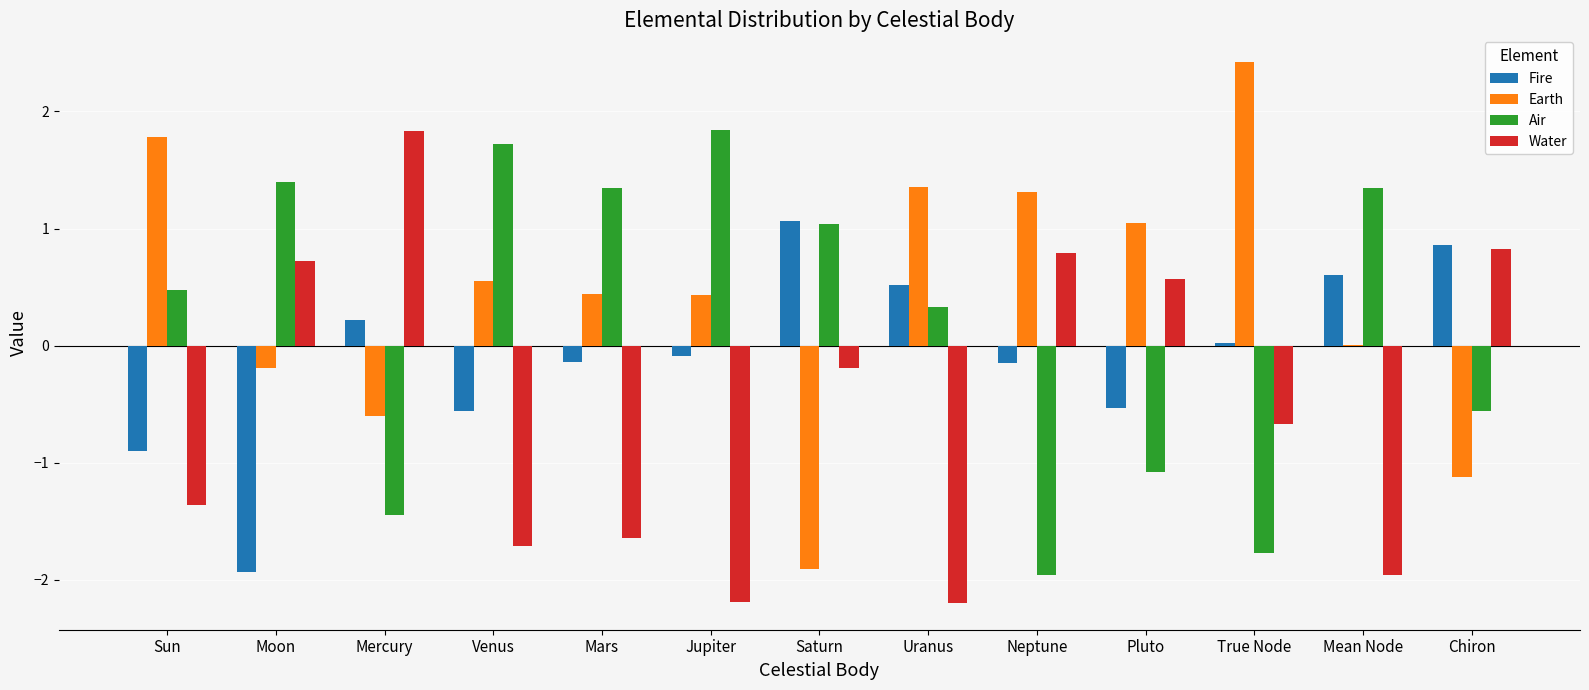

What is the maximum value for Earth?

2.4